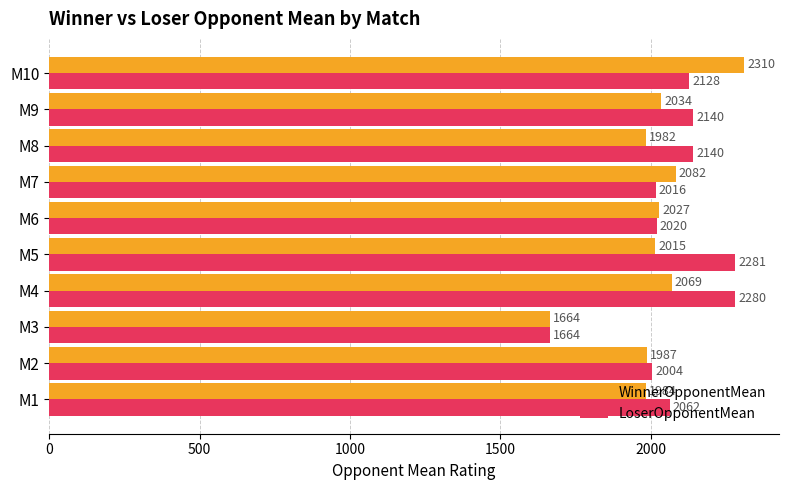

Rank the series by their maximum value, from highest to lowest.

WinnerOpponentMean, LoserOpponentMean